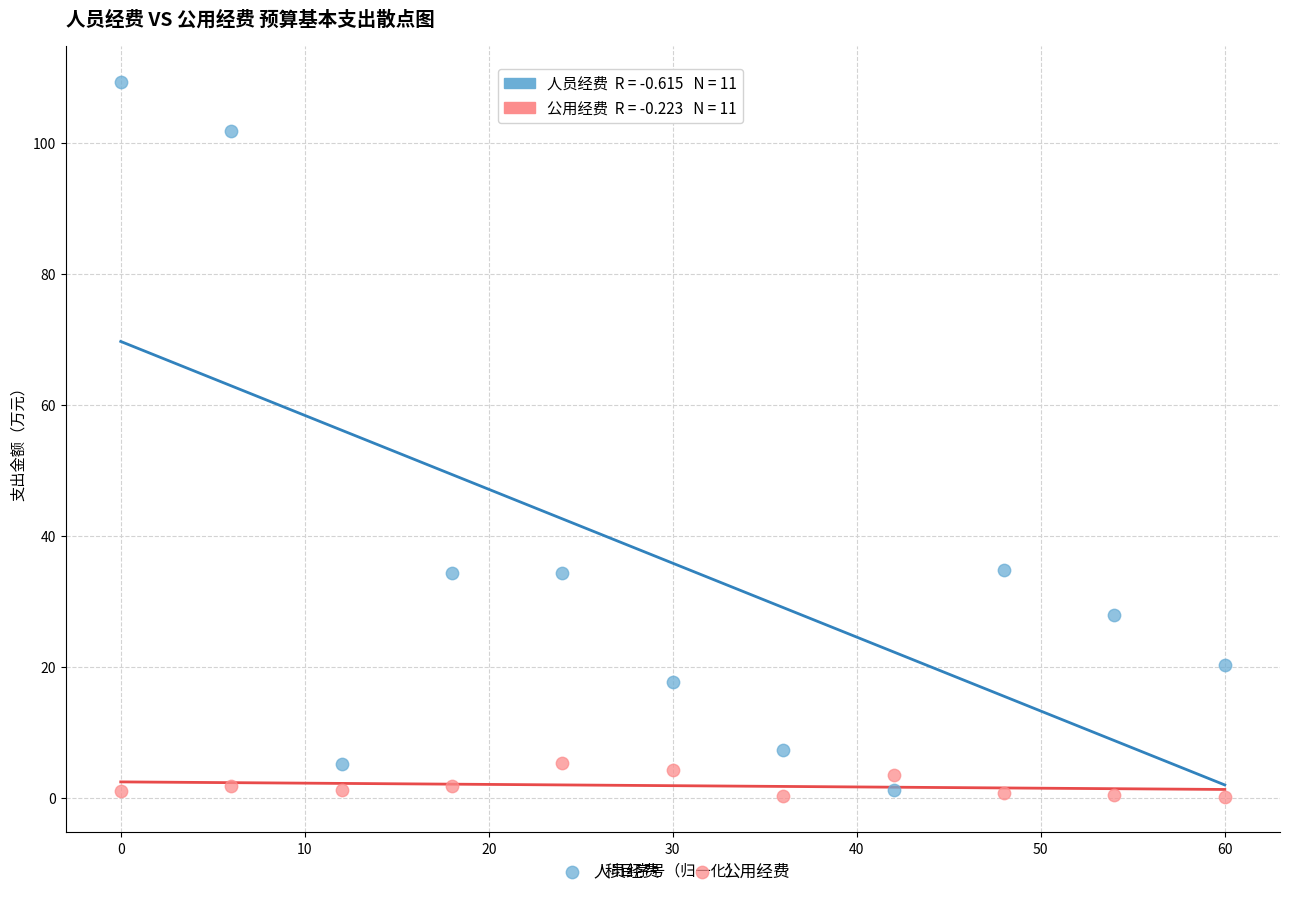

Which series has the widest spread of Y values?

人员经费